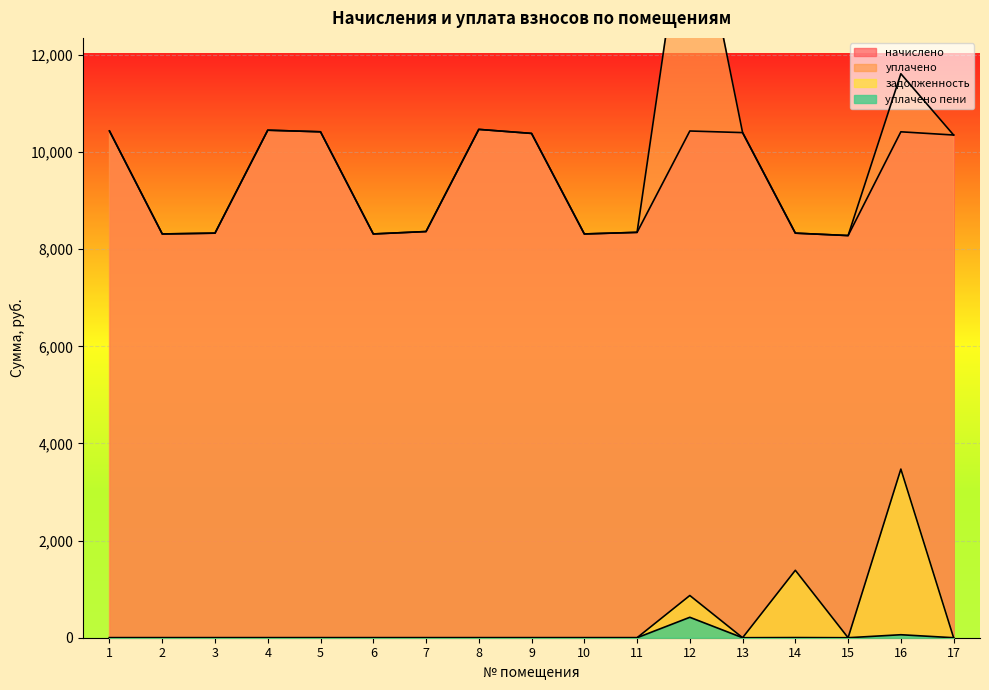

Which series has the widest spread of values?

уплачено